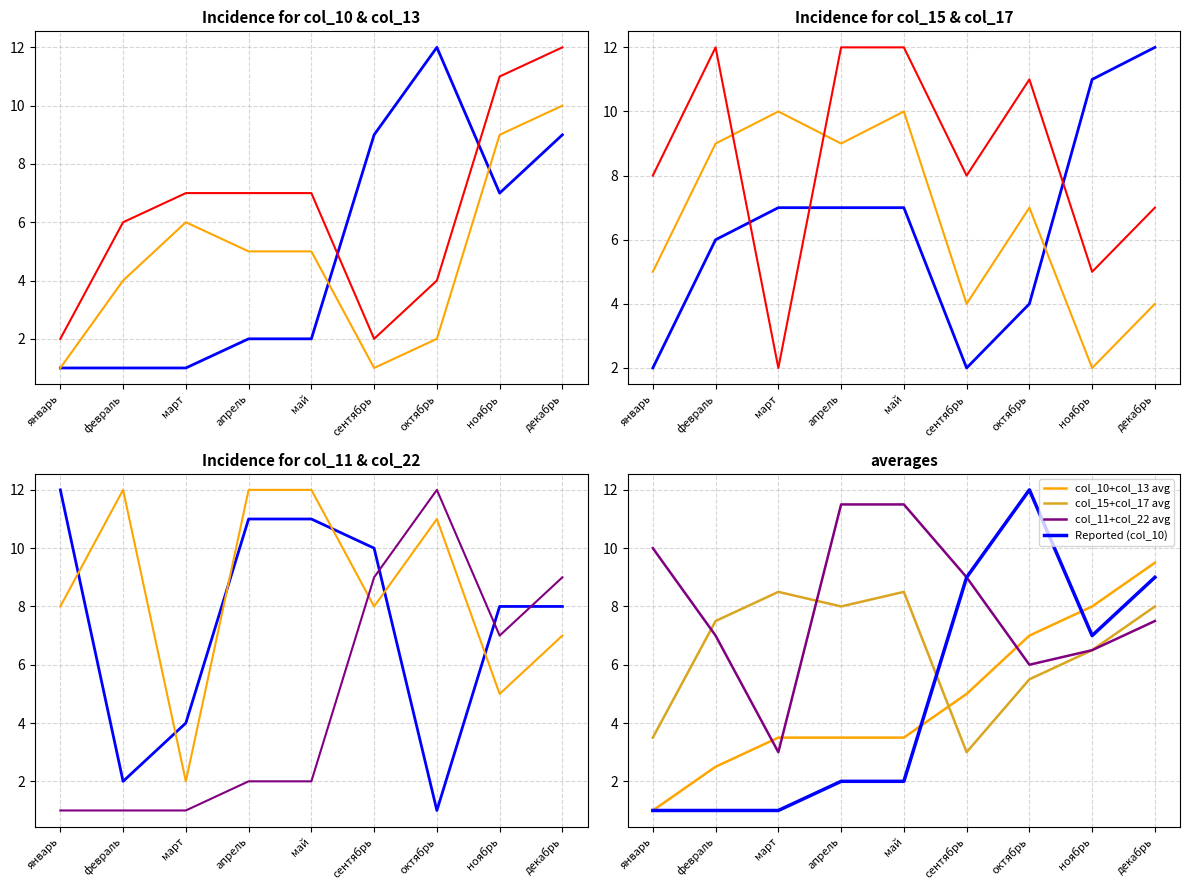

Does the chart display data point markers on the line(s)?

No